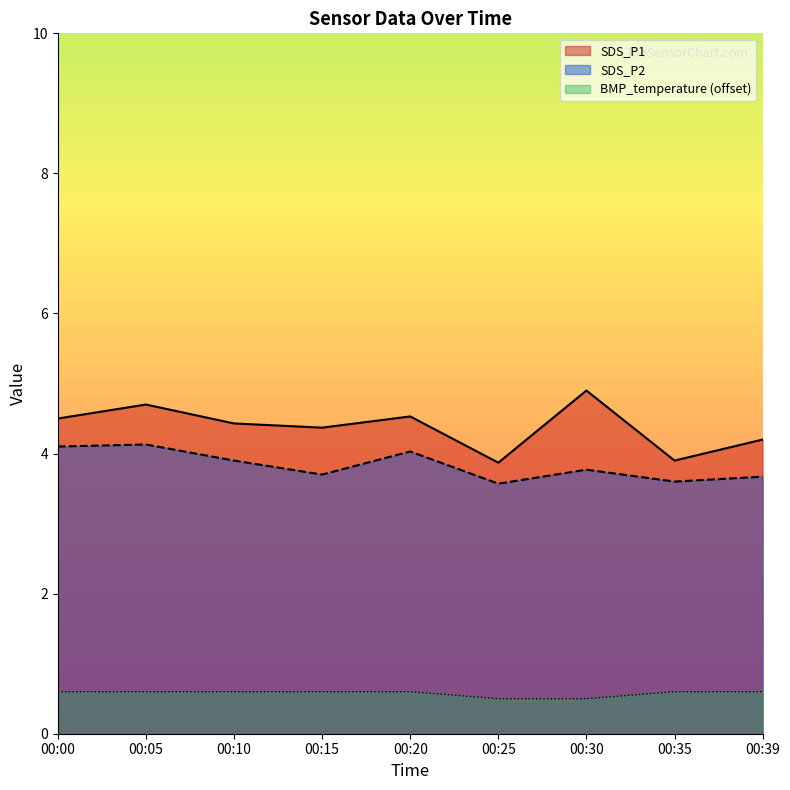

Rank the series at 00:25 from lowest to highest value.

BMP_temperature (offset), SDS_P2, SDS_P1